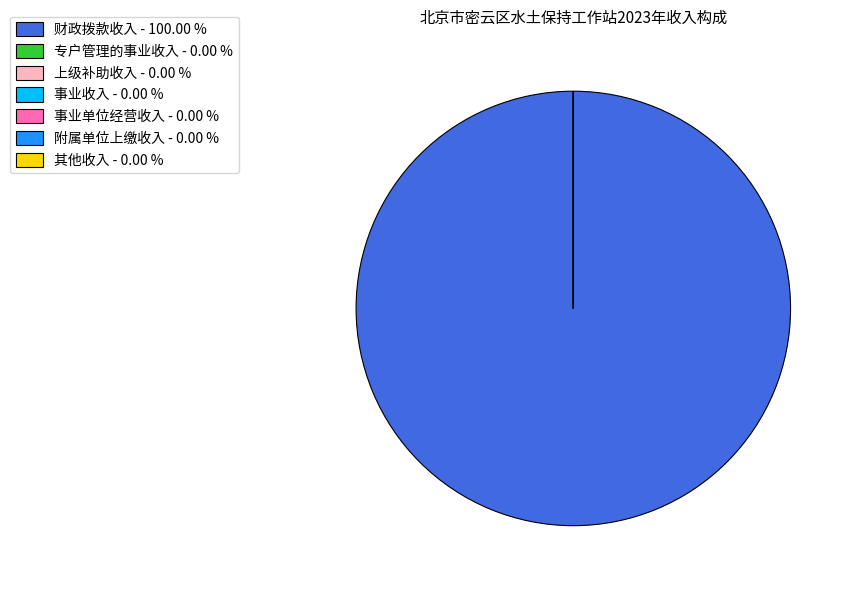

Count the number of slices in the pie.

7